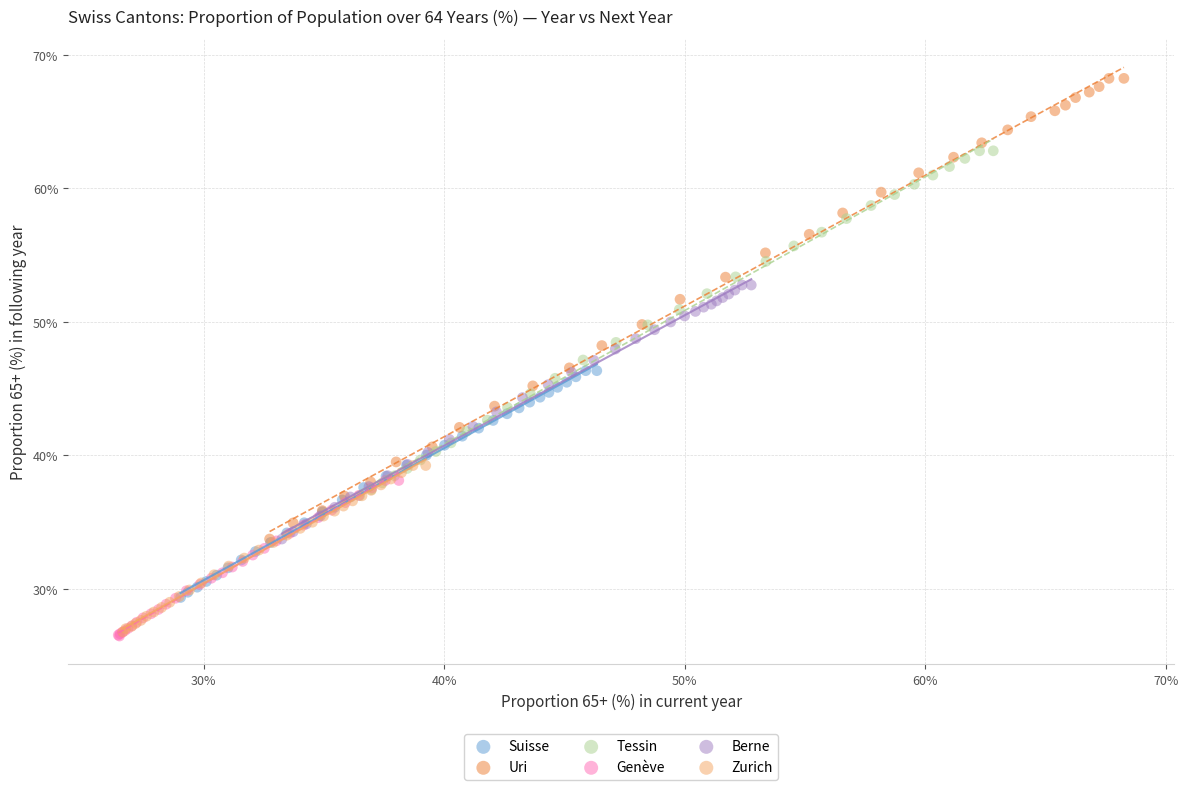

Which series has the largest Y range (max minus min)?

Uri